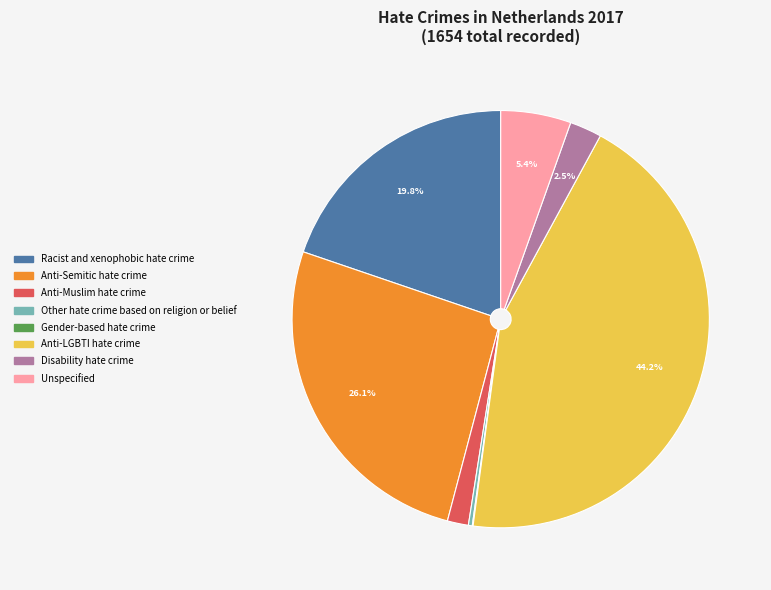

To the nearest percent, what is the difference between the Anti-Muslim hate crime and Racist and xenophobic hate crime slice percentages?

18%